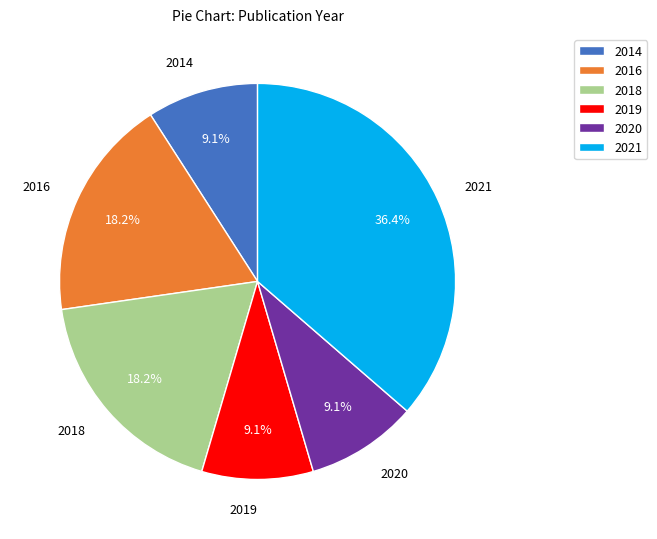

To the nearest percent, what portion does 2021 represent?

36%